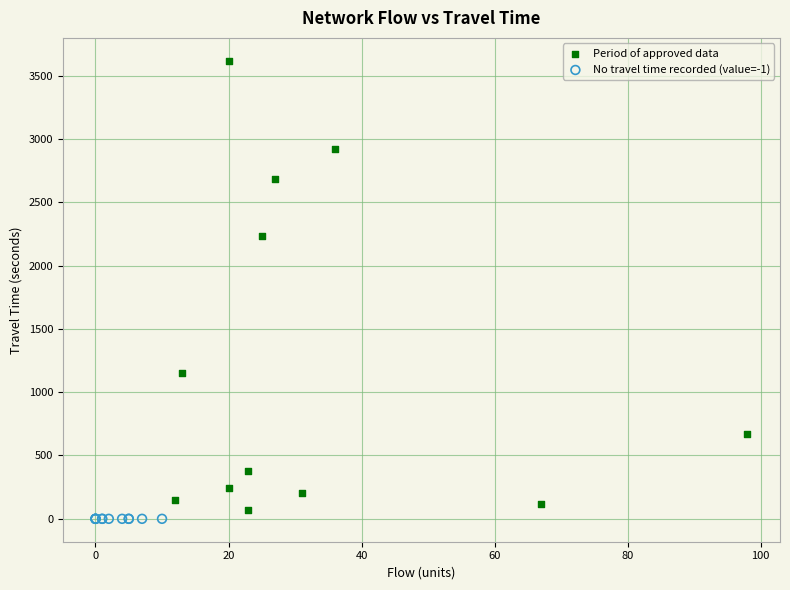

What are all the series names shown in the legend?

Period of approved data, No travel time recorded (value=-1)